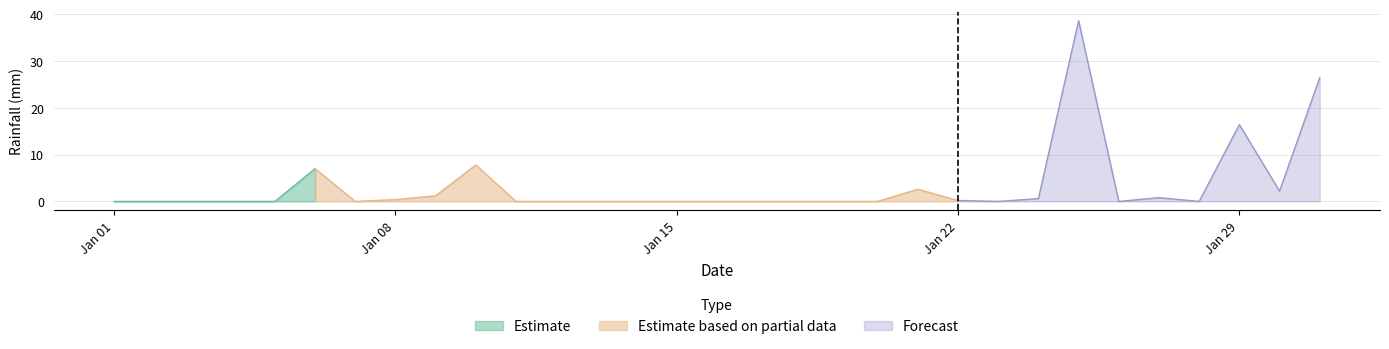

List the labels in order of value, largest first.

2018-01-25, 2018-01-31, 2018-01-29, 2018-01-10, 2018-01-06, 2018-01-21, 2018-01-30, 2018-01-09, 2018-01-27, 2018-01-24, 2018-01-08, 2018-01-22, 2018-01-01, 2018-01-02, 2018-01-03, 2018-01-04, 2018-01-05, 2018-01-07, 2018-01-11, 2018-01-12, 2018-01-13, 2018-01-14, 2018-01-15, 2018-01-16, 2018-01-17, 2018-01-18, 2018-01-19, 2018-01-20, 2018-01-23, 2018-01-26, 2018-01-28